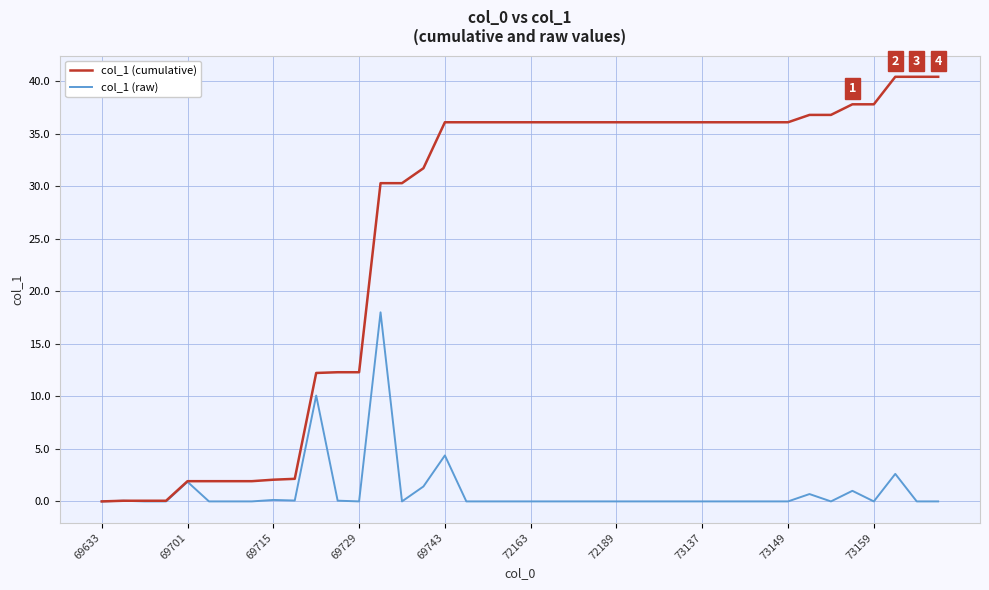

What is the difference between the second highest and minimum values in the col_1 (cumulative) series?

40.4